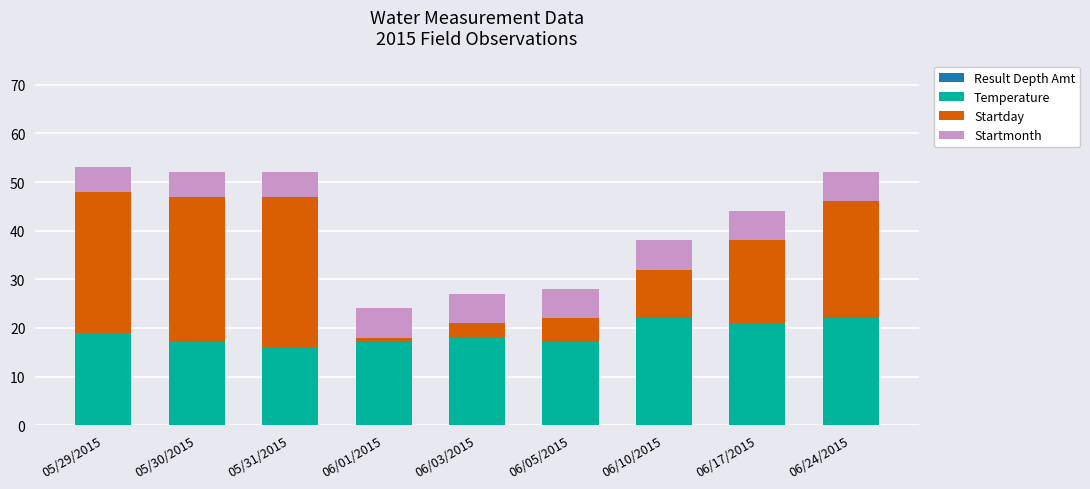

How many categories are shown in the chart?

9